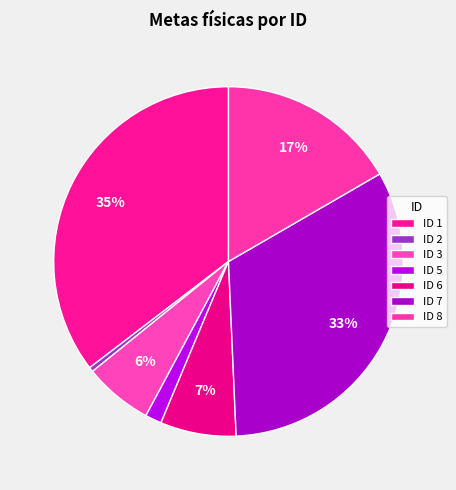

Count the number of slices in the pie.

7